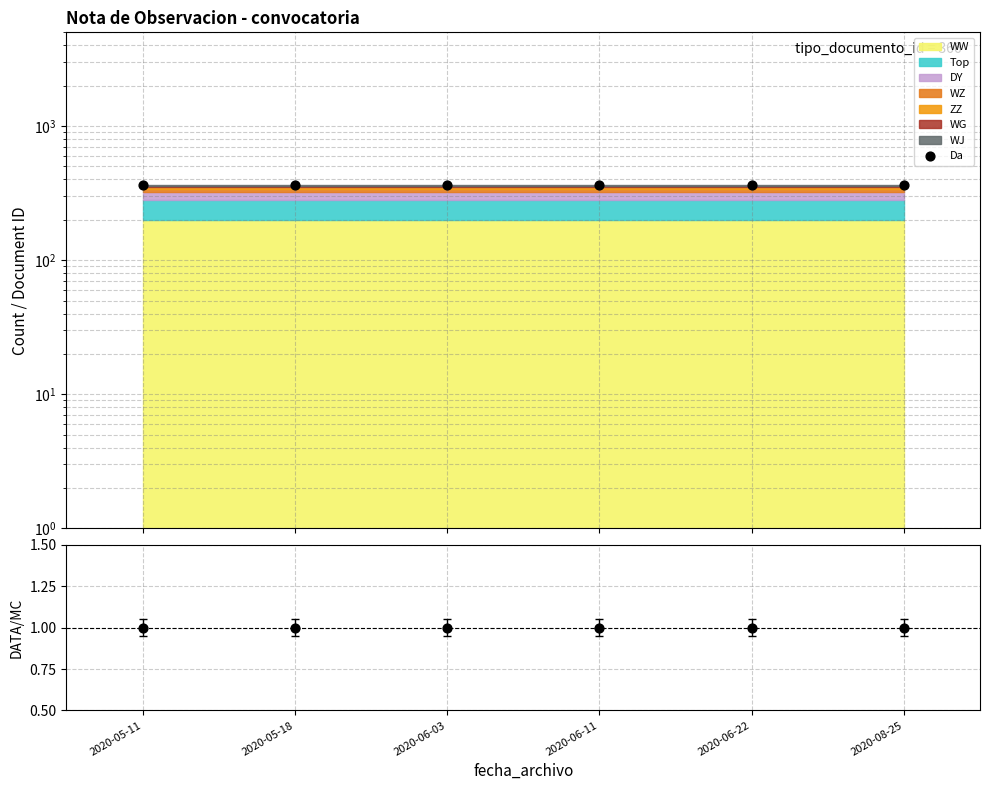

Which series has the widest spread of Y values?

Da